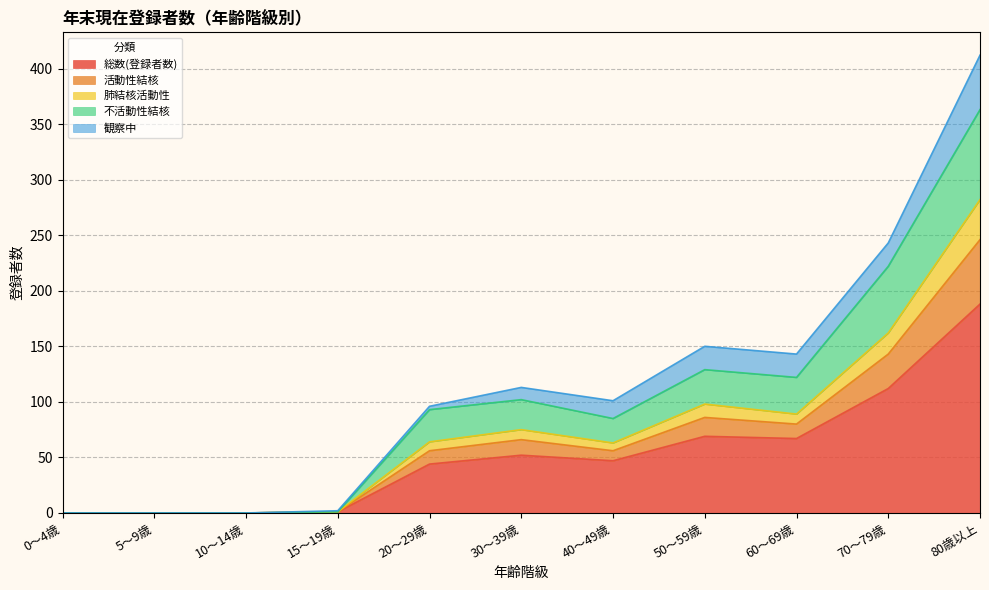

True or false: 総数(登録者数) has a value of 336 at 80歳以上.

False